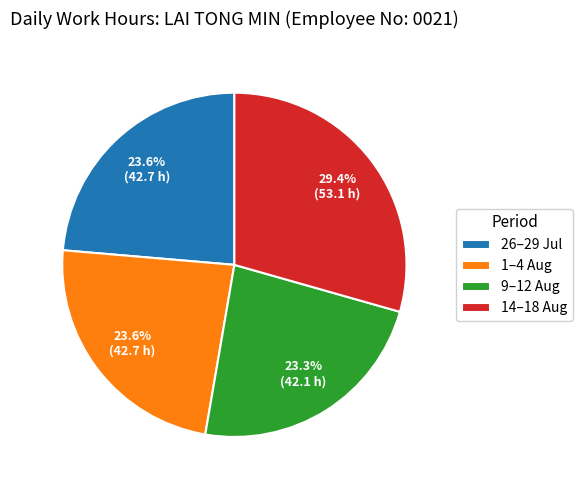

Is there any slice that represents more than half of the pie?

No